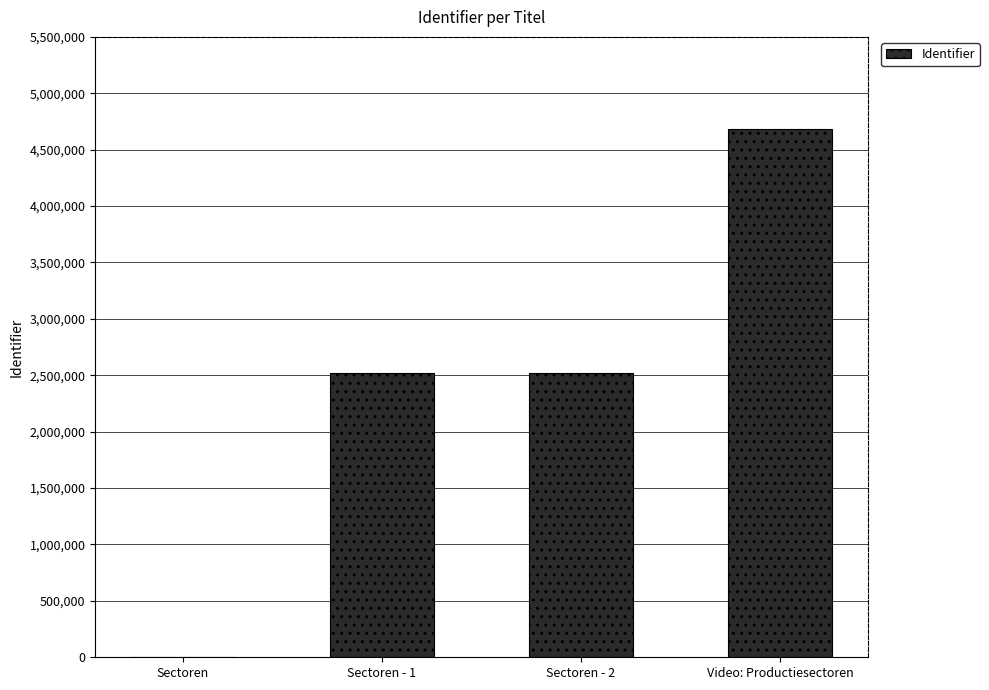

What is the sum of the values at Sectoren and Video: Productiesectoren?

4681789